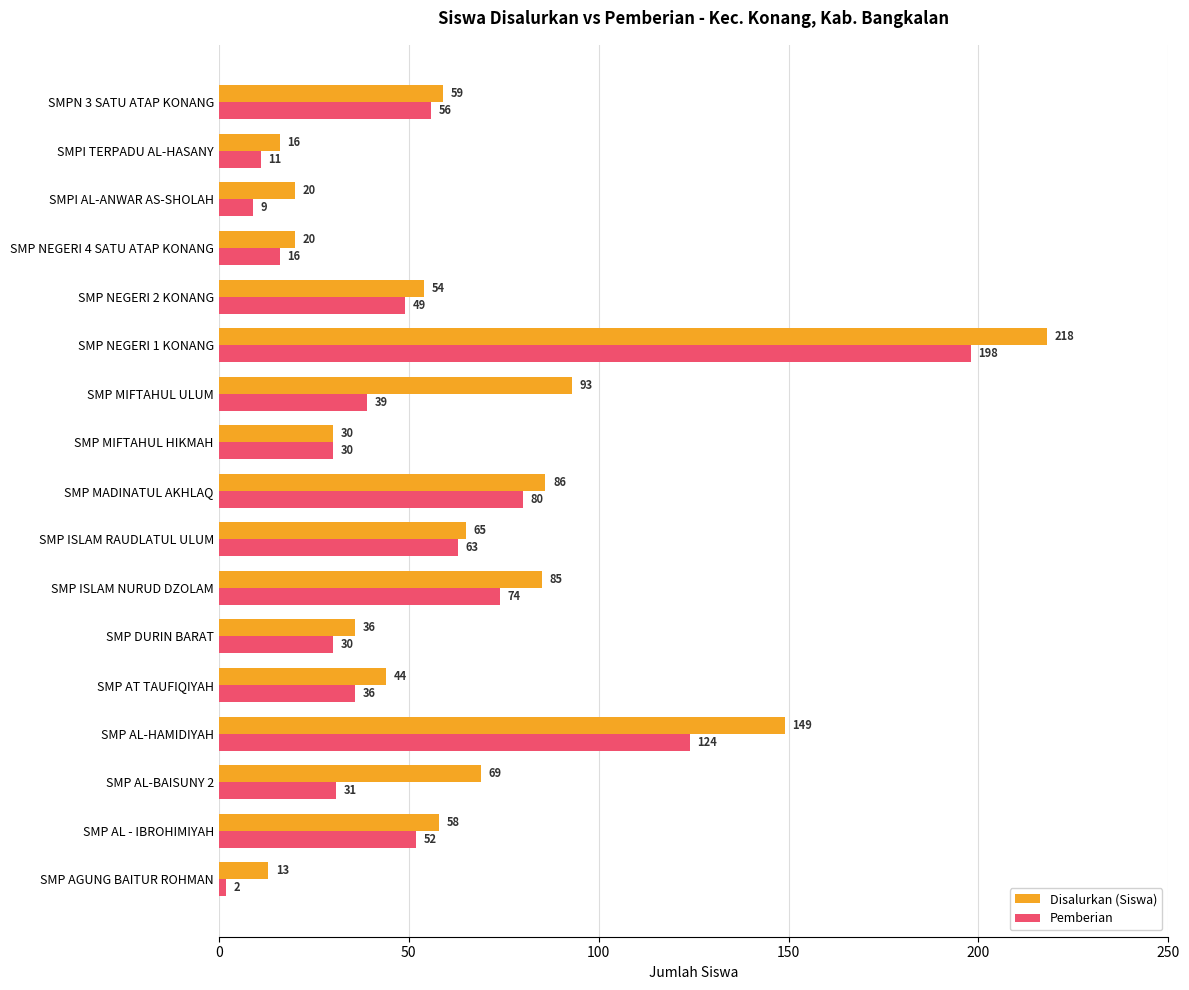

How many data points does each series have?

17